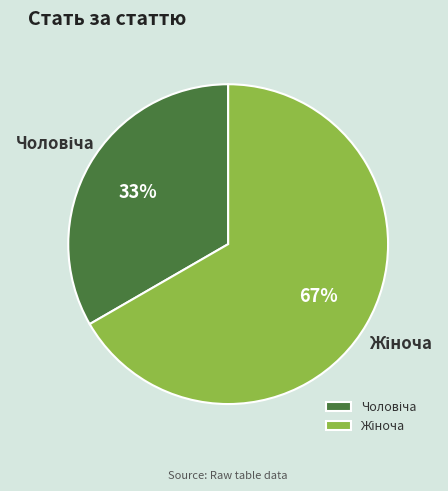

Is there any slice that represents more than half of the pie?

Yes